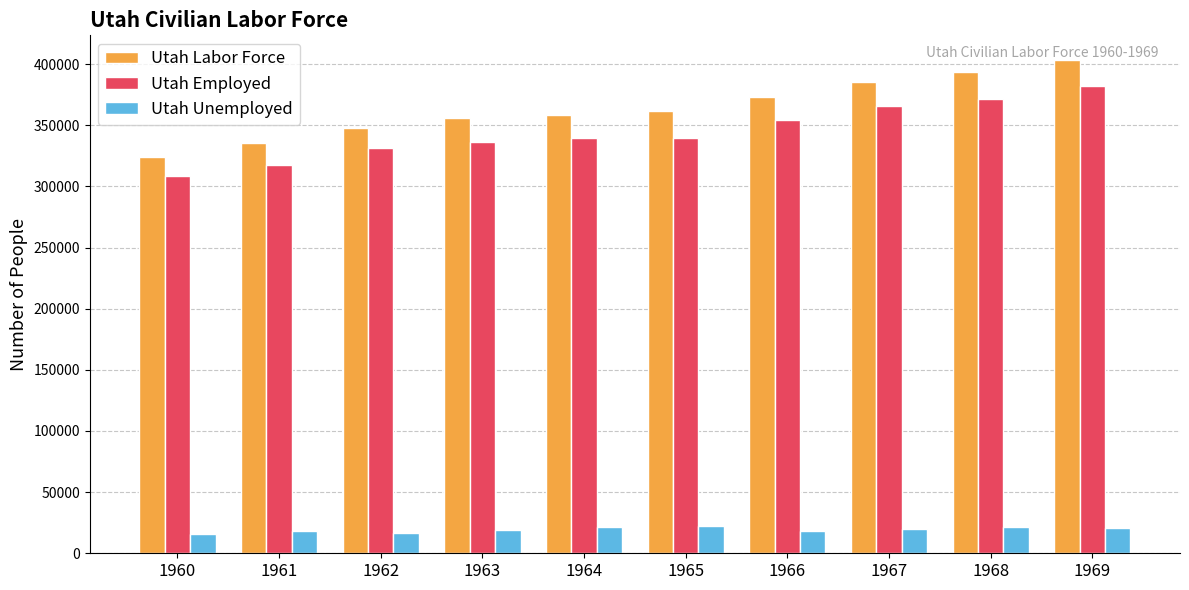

What is the spread (max minus min) of values at 1960?

308800